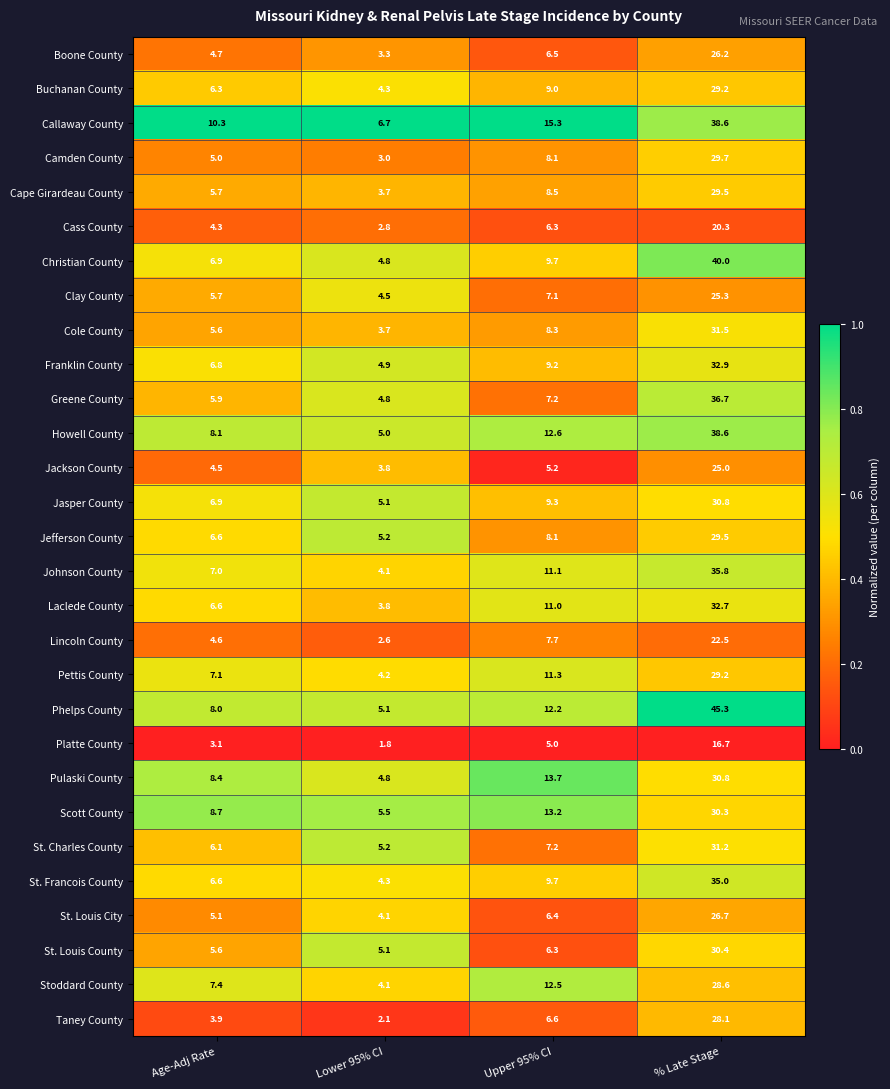

Which series has the largest range (max minus min)?

Phelps County